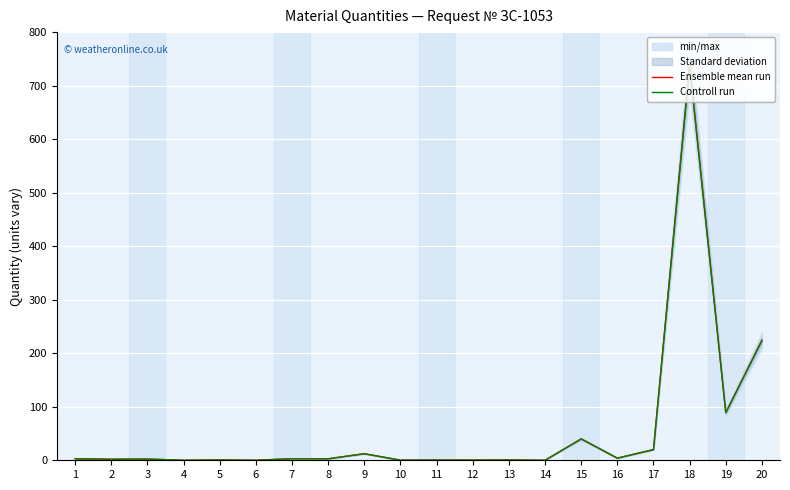

At which category does Controll run reach its first local peak?

3